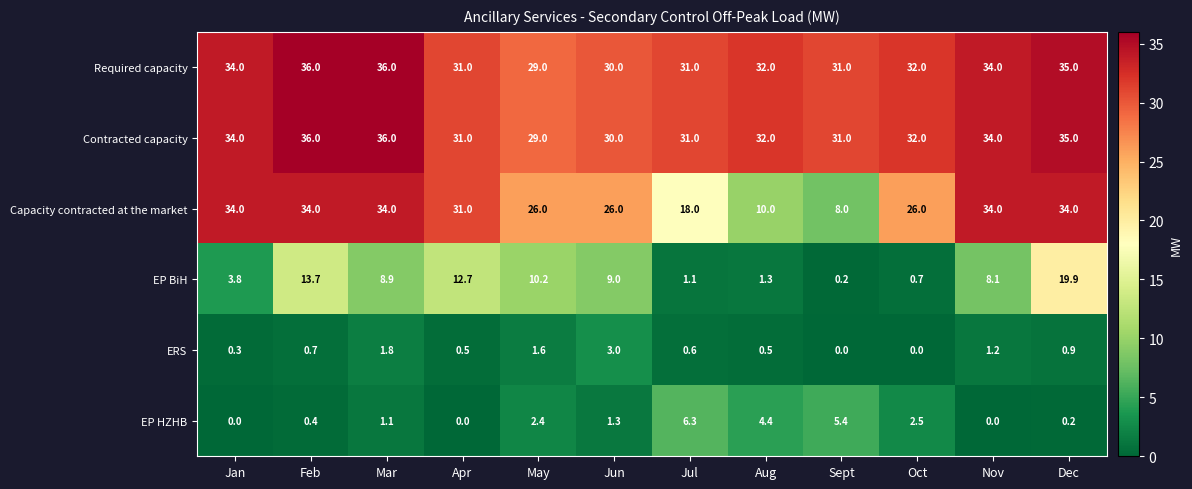

What is the difference between the maximum and minimum values in the ERS series?

3.0